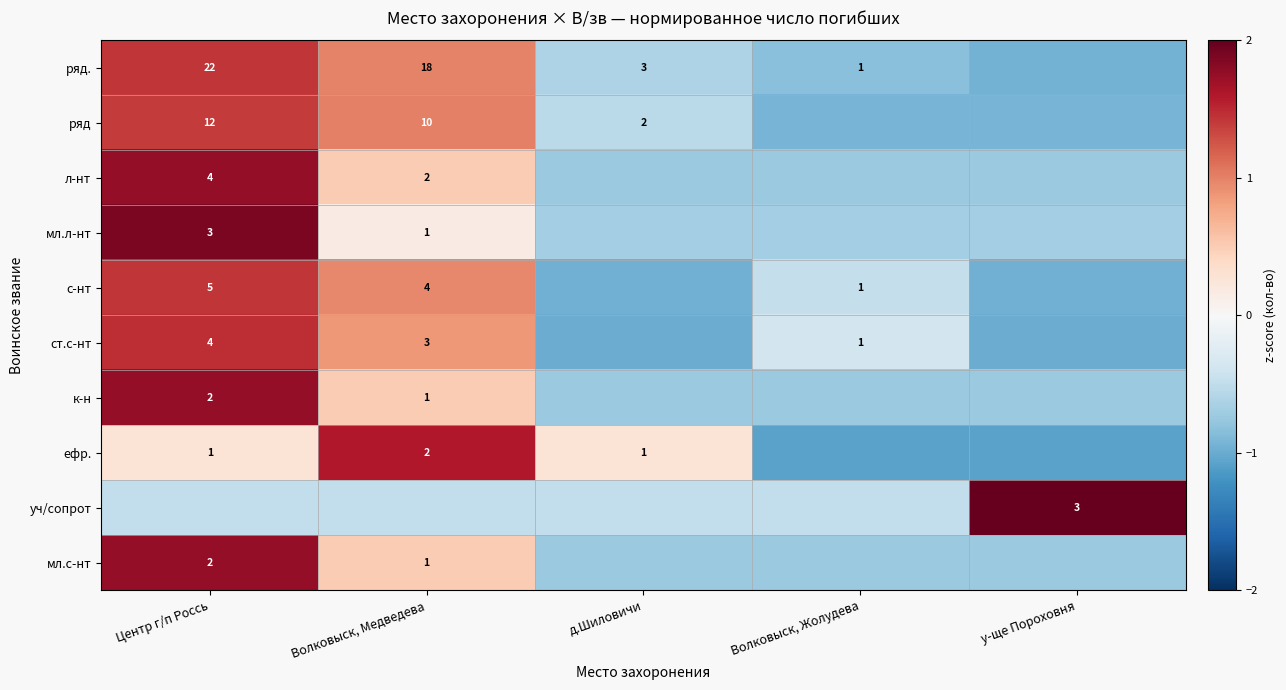

How many distinct data groups are displayed?

10